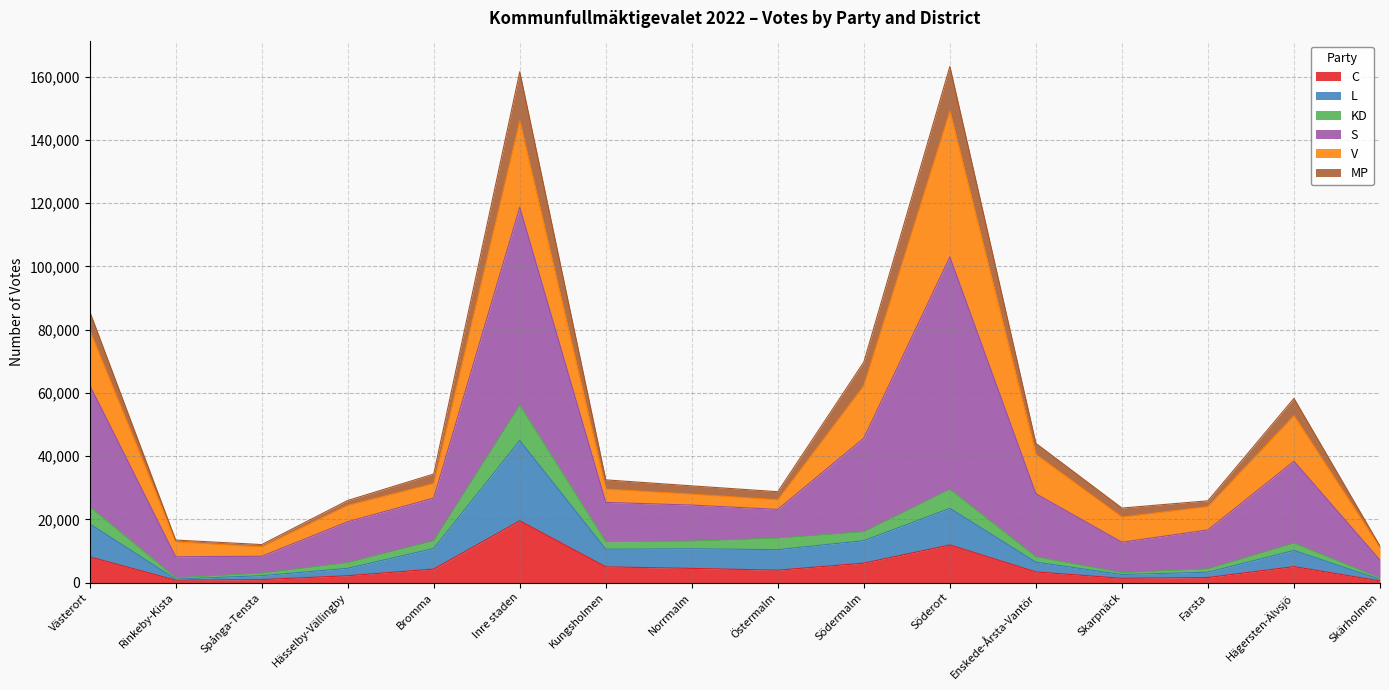

What are all the series names shown in the legend?

C, L, KD, S, V, MP